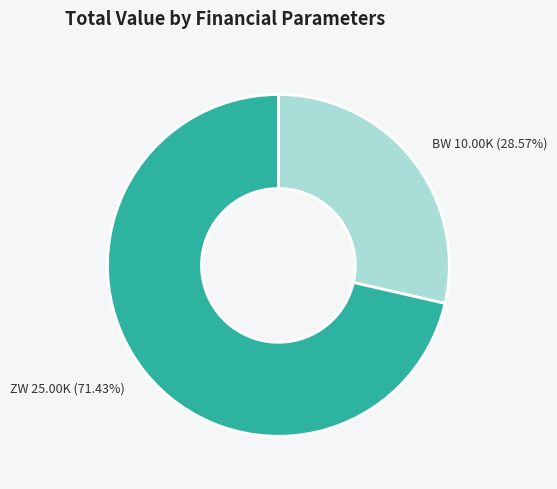

Is there any slice that represents more than half of the pie?

Yes